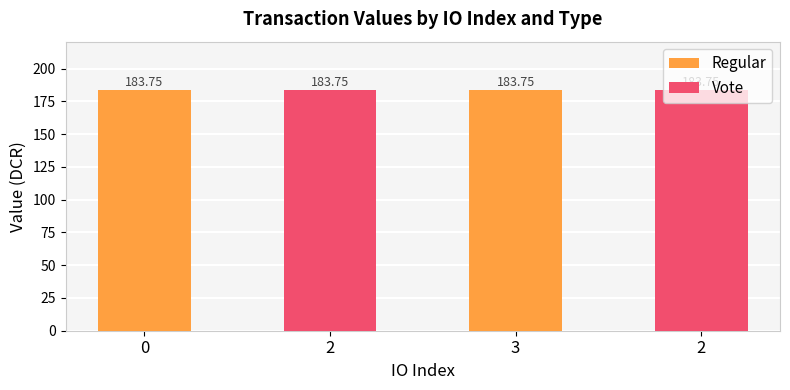

What is the total value across all series at 2?

183.7